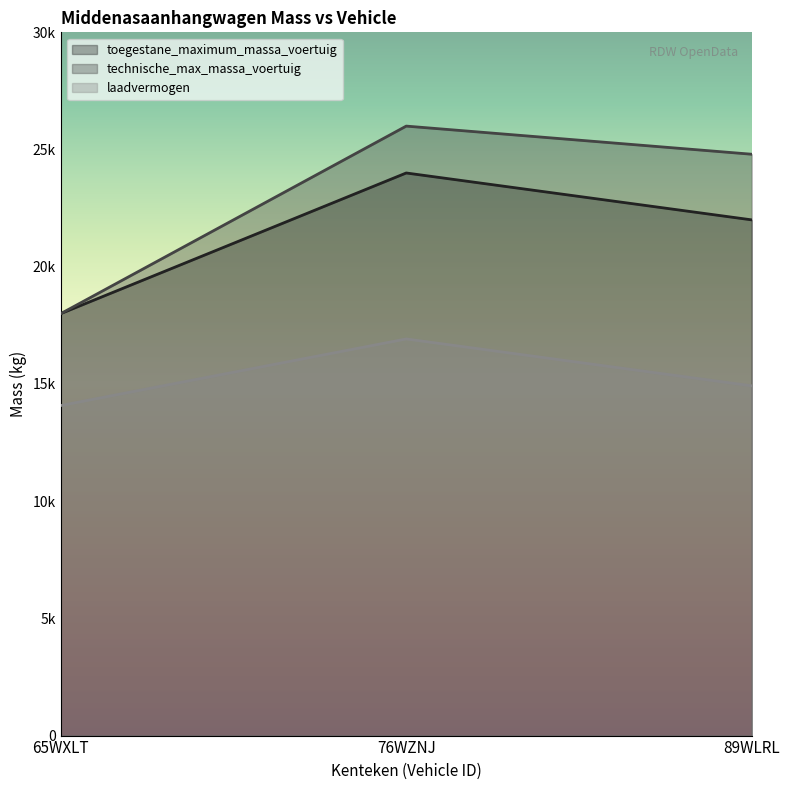

What are all the series names shown in the legend?

toegestane_maximum_massa_voertuig, technische_max_massa_voertuig, laadvermogen